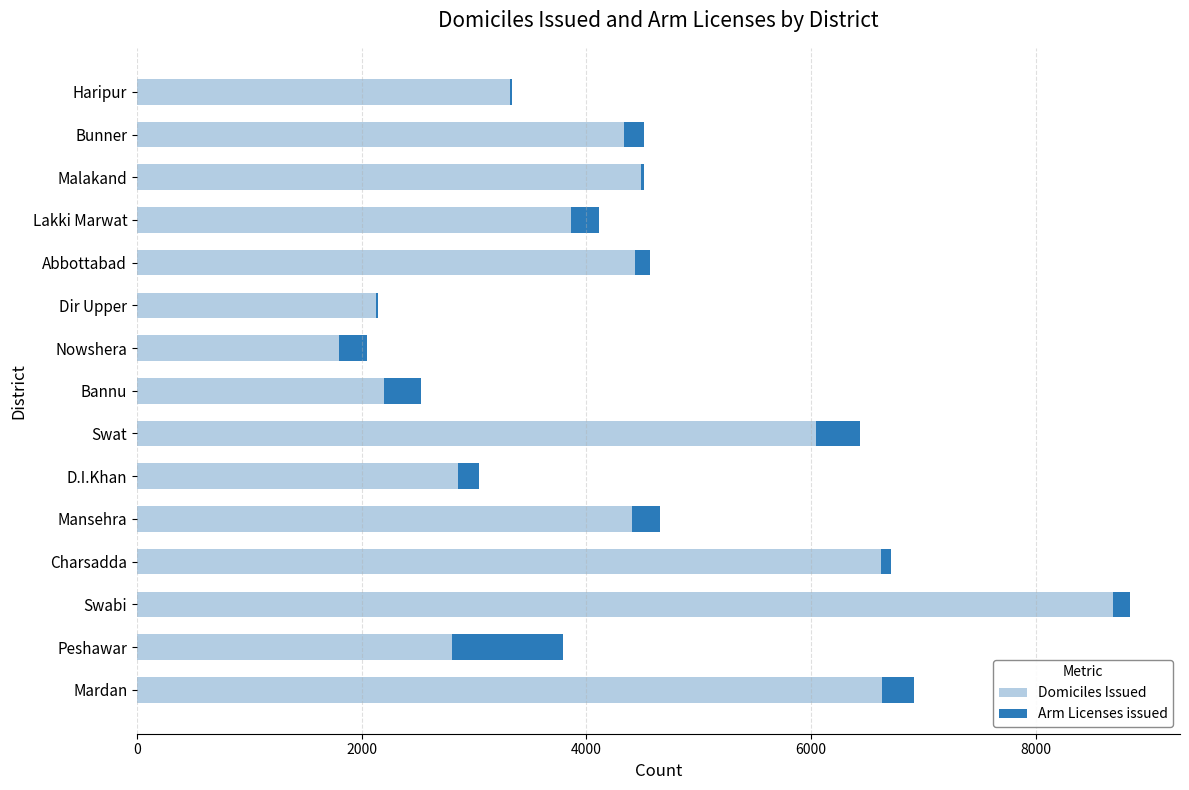

What is the total value across all series at Bannu?

2530